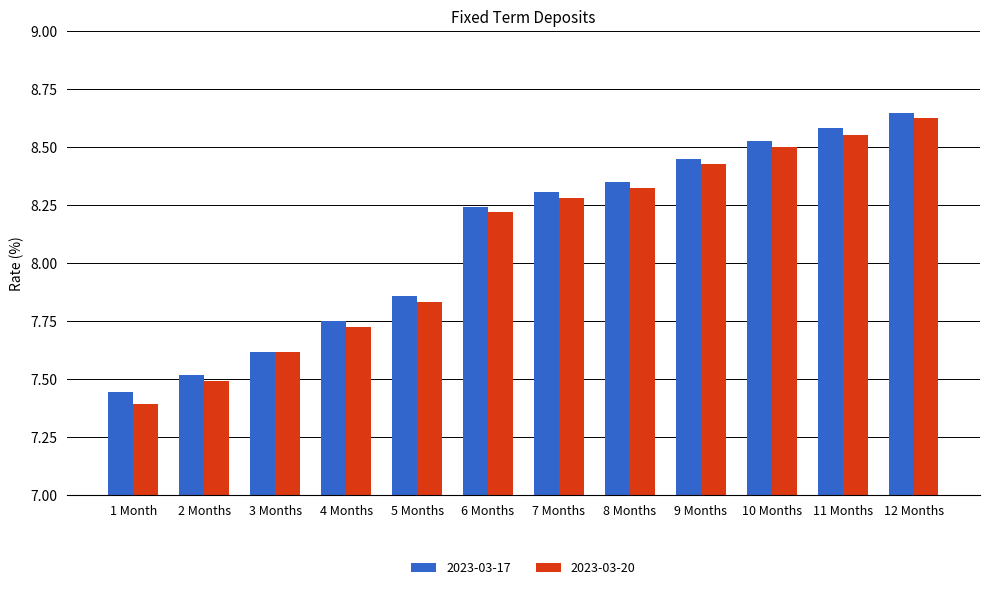

Does the chart contain stacked bars?

No